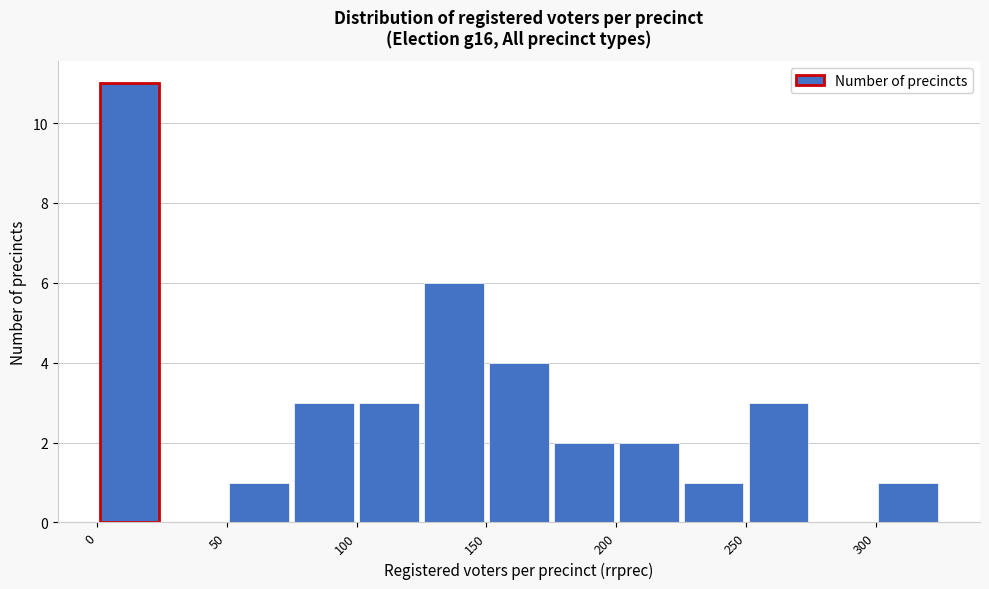

Which range on the x-axis has the tallest bar?

0 to 25